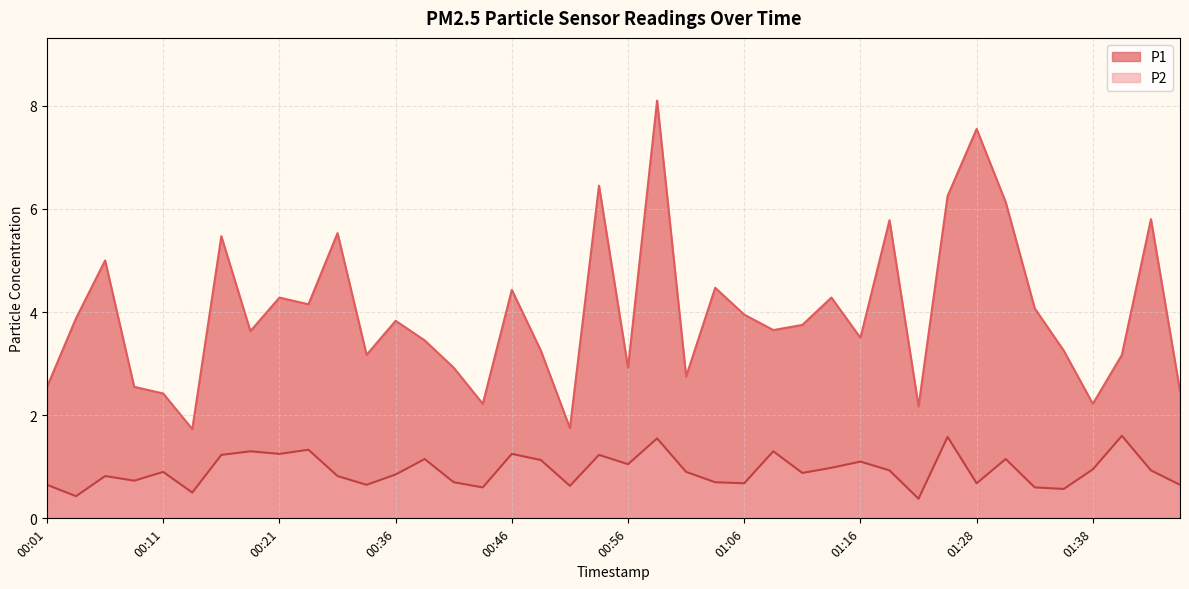

What is the difference between the second highest and minimum values in the P1 series?

5.8